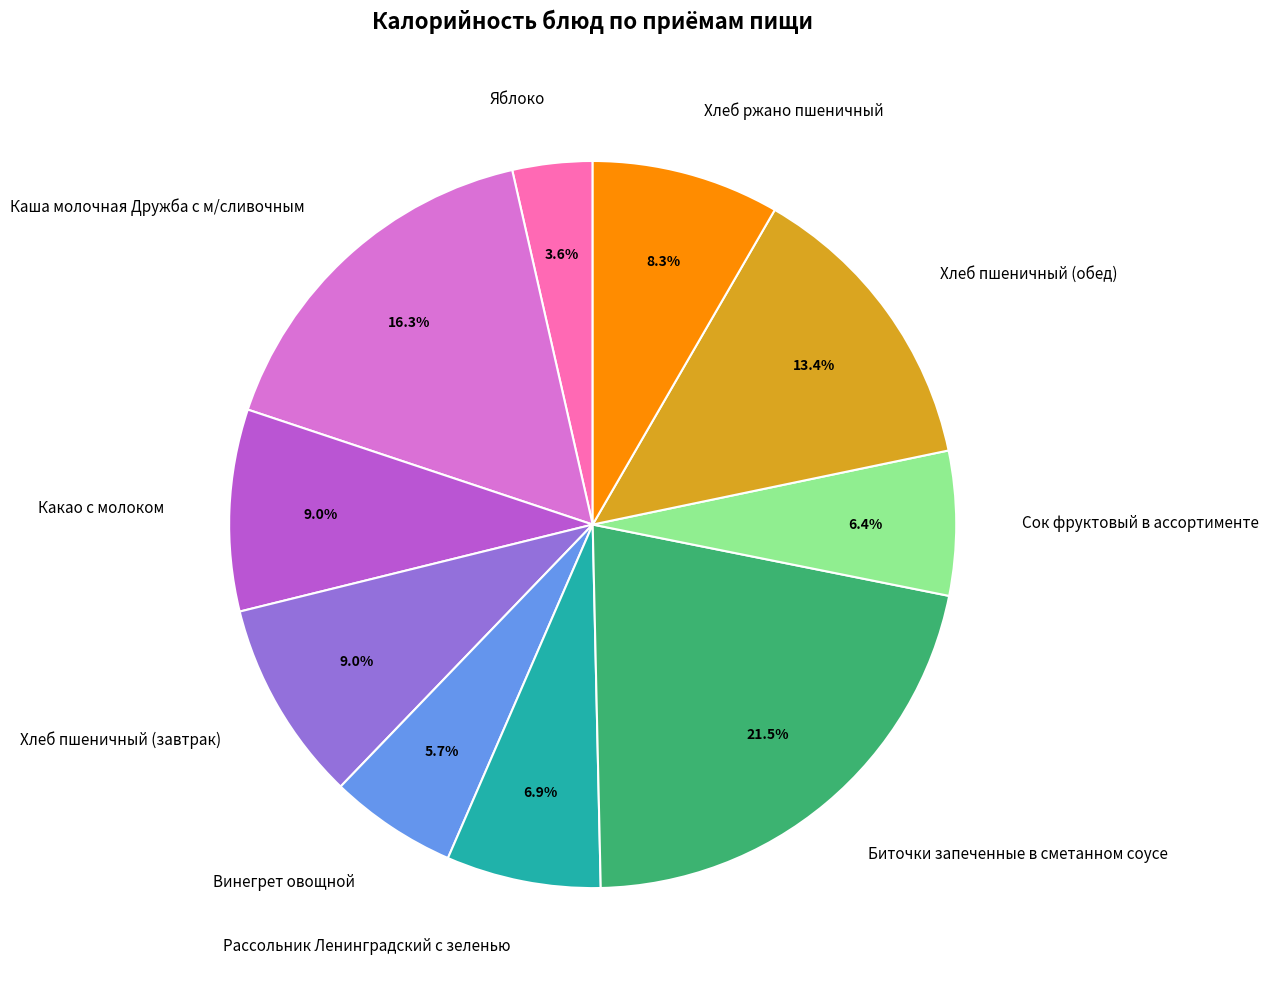

True or false: Рассольник Ленинградский с зеленью accounts for 7% of the total.

True